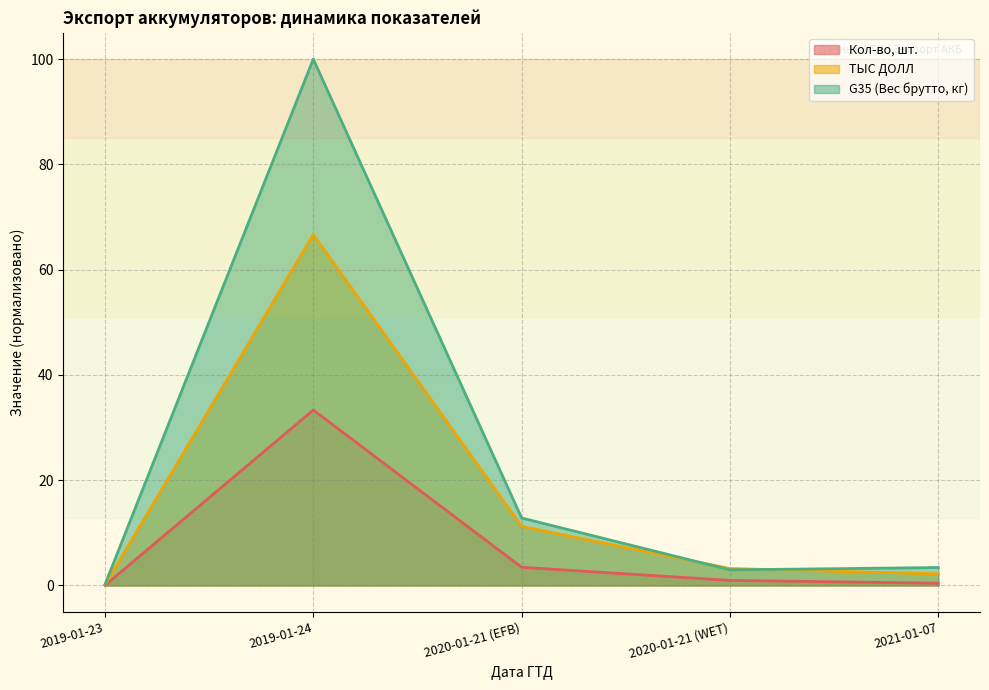

Read the G35 (Вес брутто, кг) value at 2020-01-21 (WET).

3.0